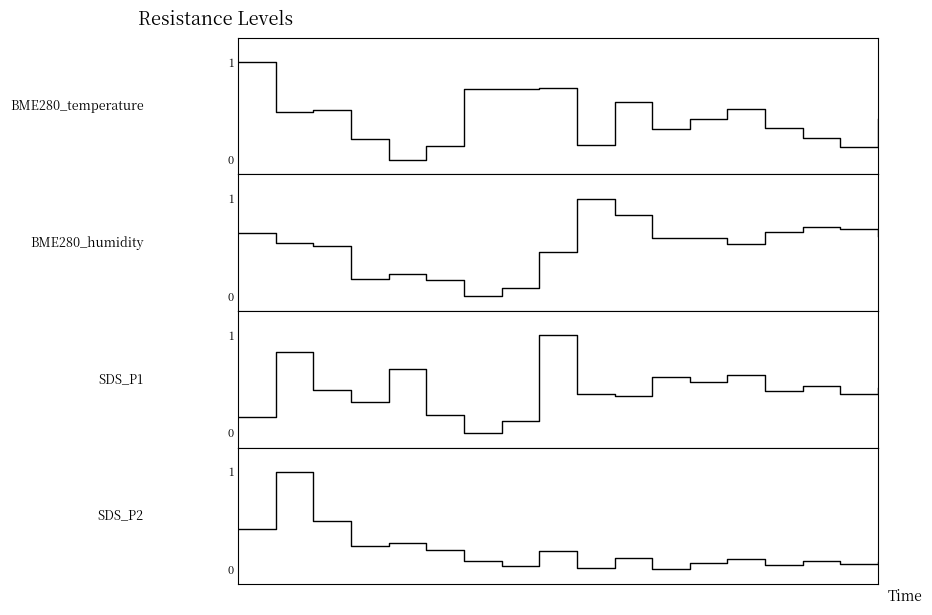

Rank the series at 1 from lowest to highest value.

BME280_temperature, BME280_humidity, SDS_P1, SDS_P2